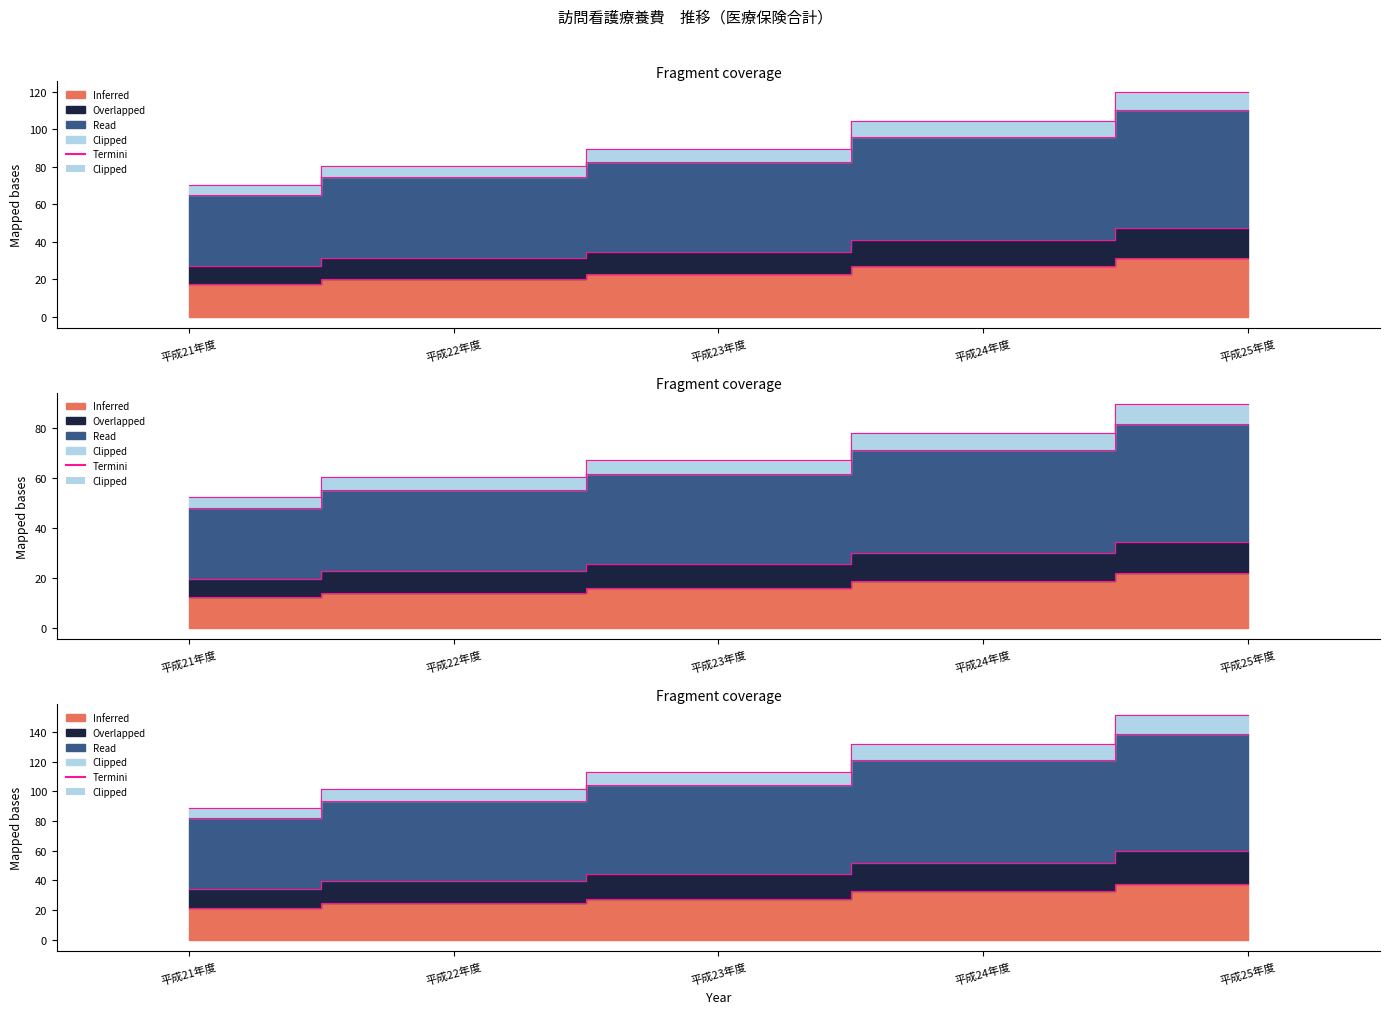

How many lines are shown in the chart?

4